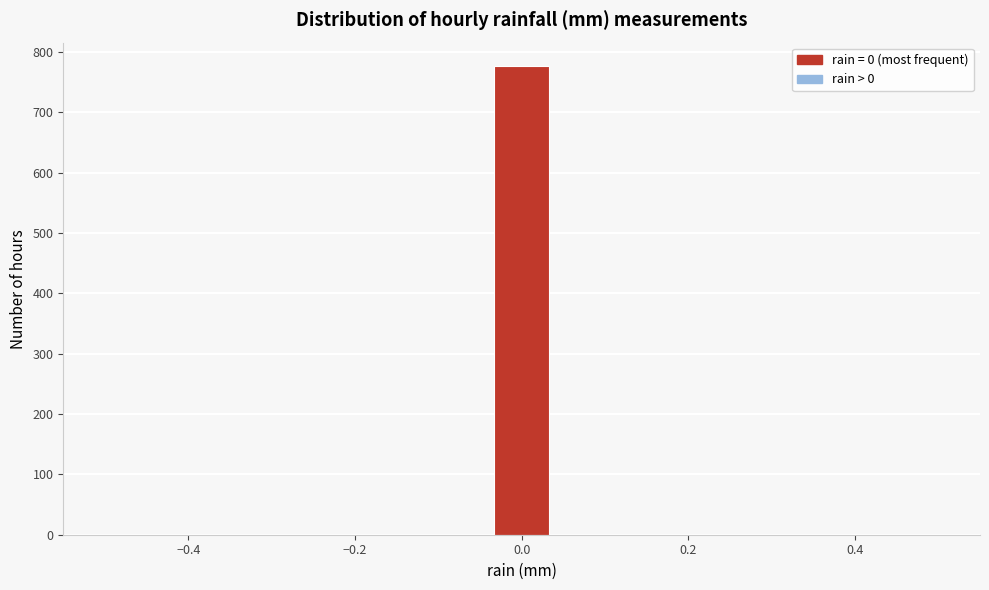

Read against the x-axis, roughly where is the centre of the tallest bar?

0.00